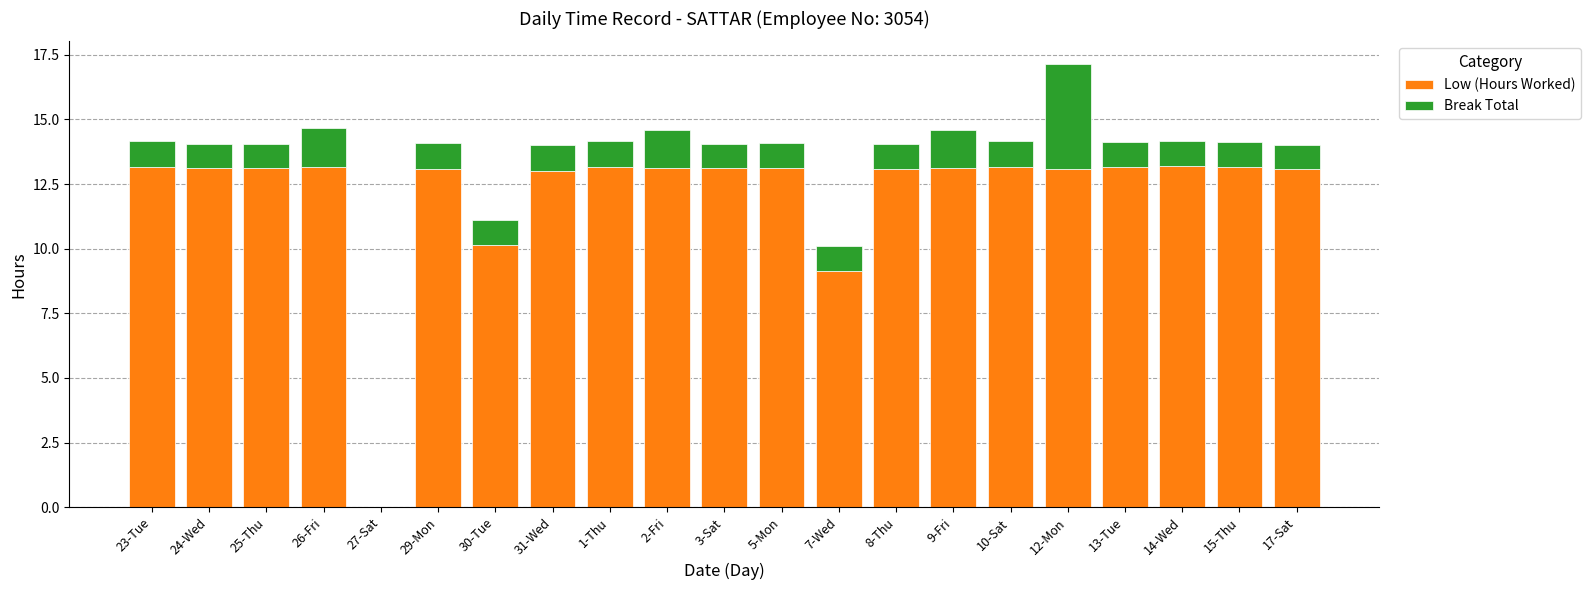

True or false: Low (Hours Worked) has a value of 17.4 at 5-Mon.

False